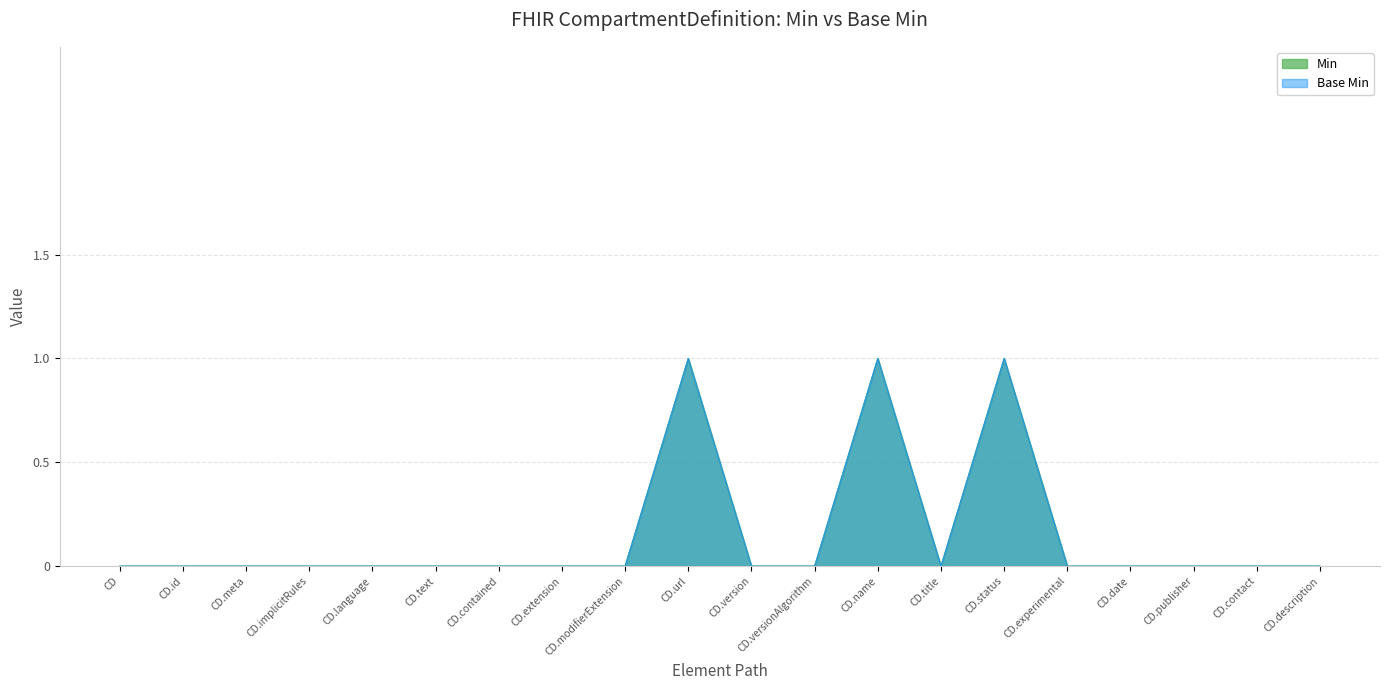

The Base Min series shows 1 at CD.name. True or false?

False